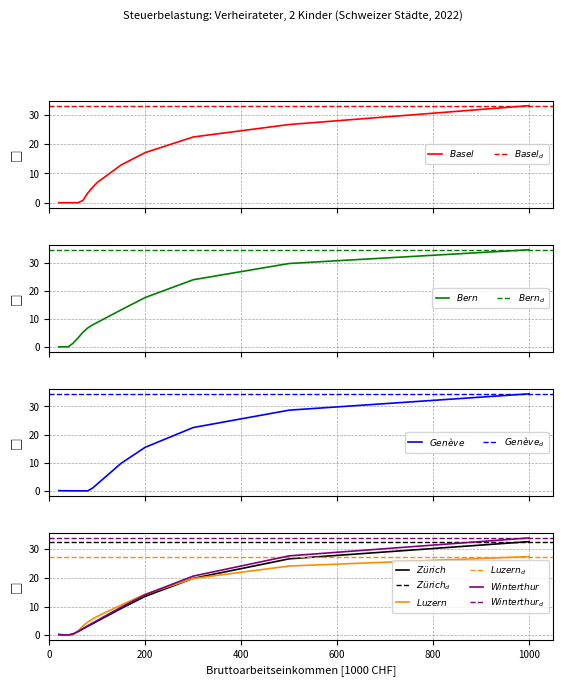

What is the spread (max minus min) of values at 50?

1.4